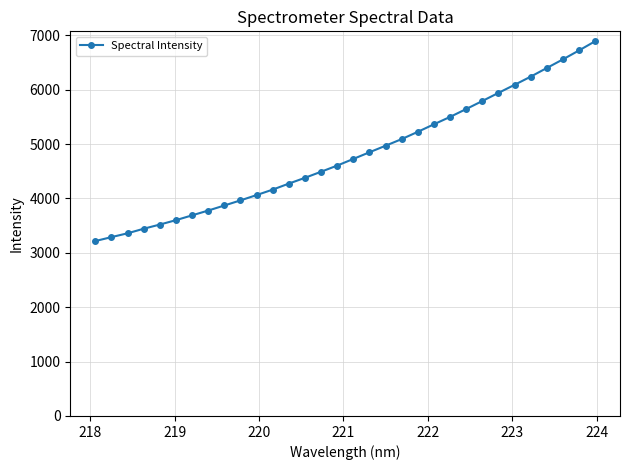

What is the average value?

4802.4